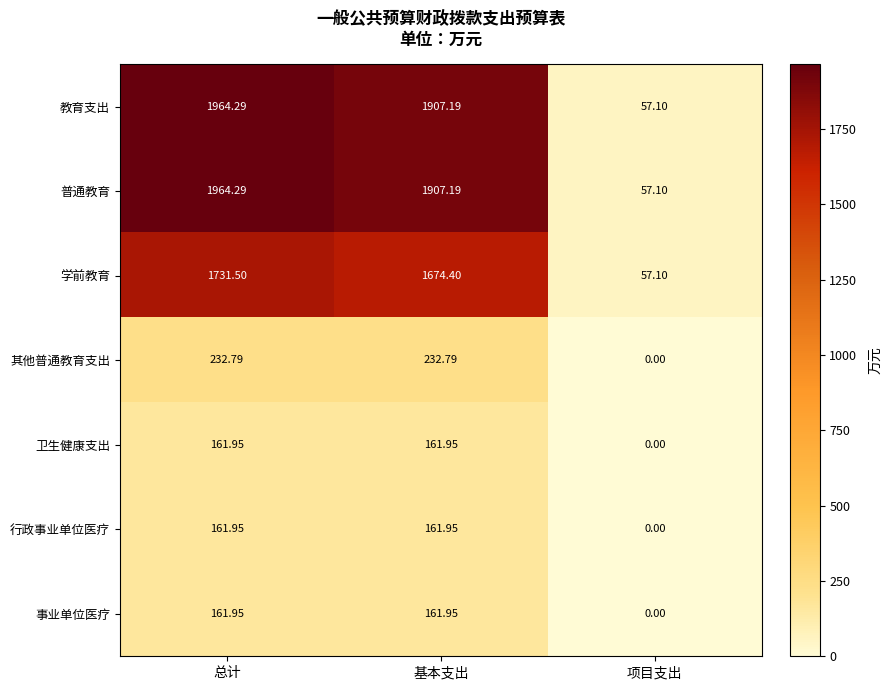

At which category does the chart reach its peak across all series?

总计